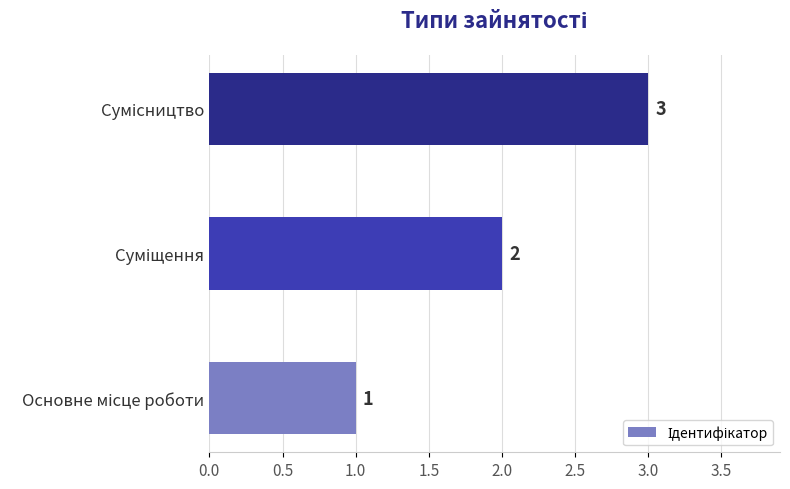

How many values are between 1 and 3?

3